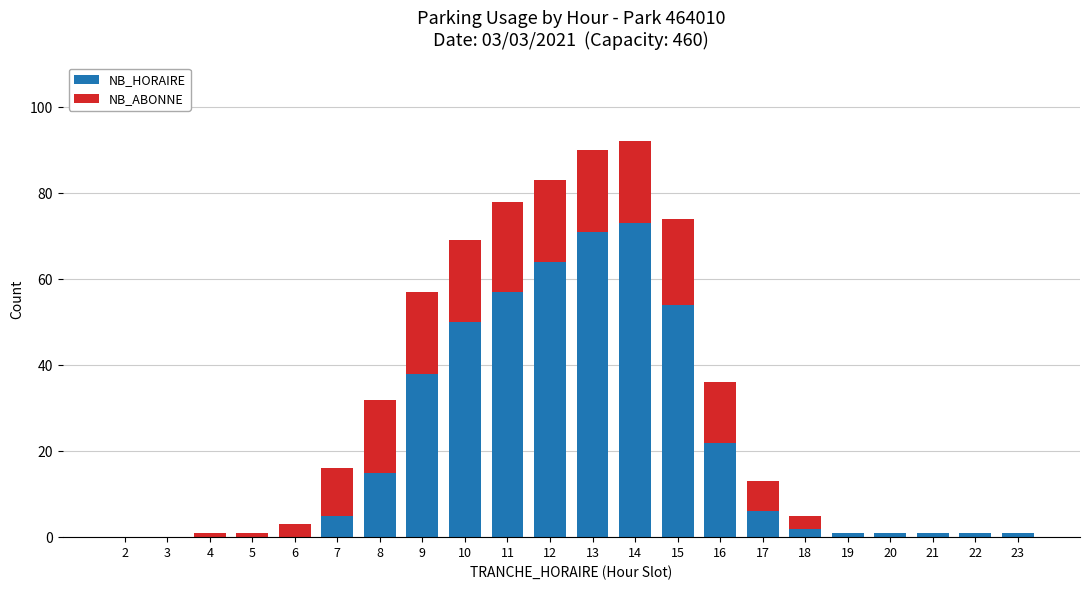

How many distinct data groups are displayed?

2